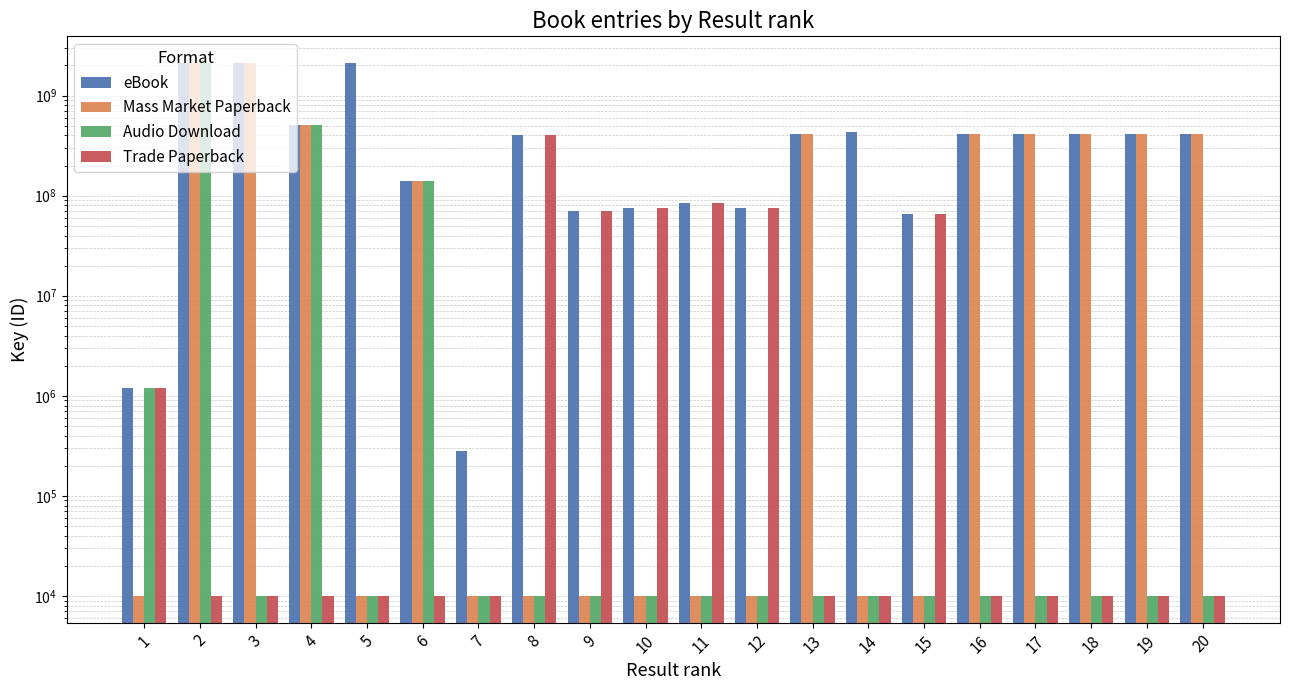

True or false: Trade Paperback has a value of 404032927 at 8.

True